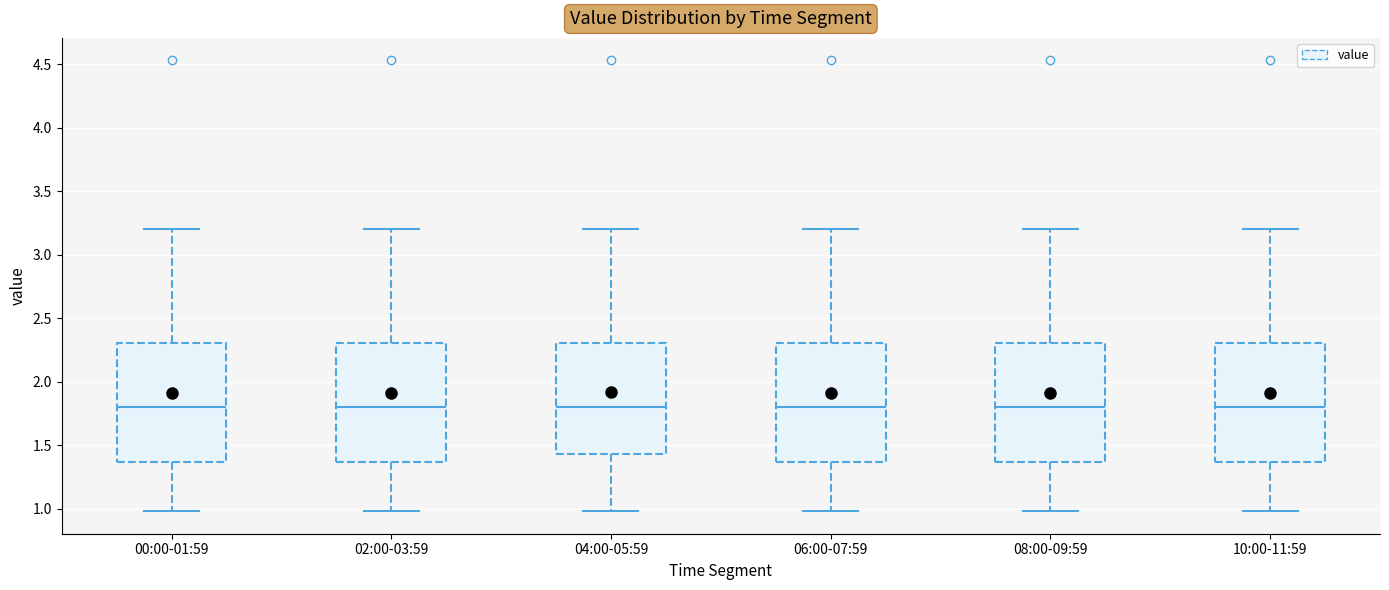

Reading left to right, transcribe this box plot: for each box, give where its median line is, the range the box spans, and where its two whiskers end, as read against the y-axis. The values are not printed on the chart, so give them approximately, as read against the axis.

00:00-01:59: median 1.80, box 1.35 to 2.30, whiskers 1.00 to 3.20
02:00-03:59: median 1.80, box 1.35 to 2.30, whiskers 1.00 to 3.20
04:00-05:59: median 1.80, box 1.45 to 2.30, whiskers 1.00 to 3.20
06:00-07:59: median 1.80, box 1.35 to 2.30, whiskers 1.00 to 3.20
08:00-09:59: median 1.80, box 1.35 to 2.30, whiskers 1.00 to 3.20
10:00-11:59: median 1.80, box 1.35 to 2.30, whiskers 1.00 to 3.20